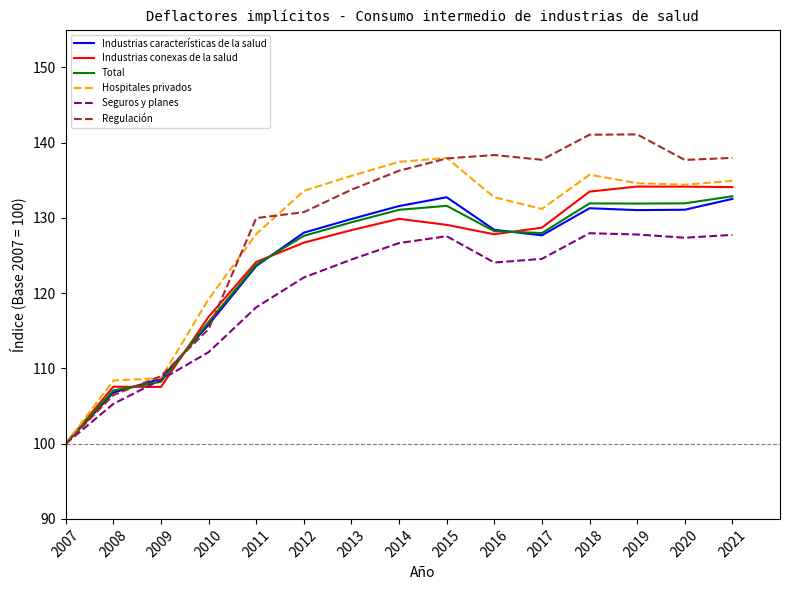

What is the total value across all series at 2016?

779.7